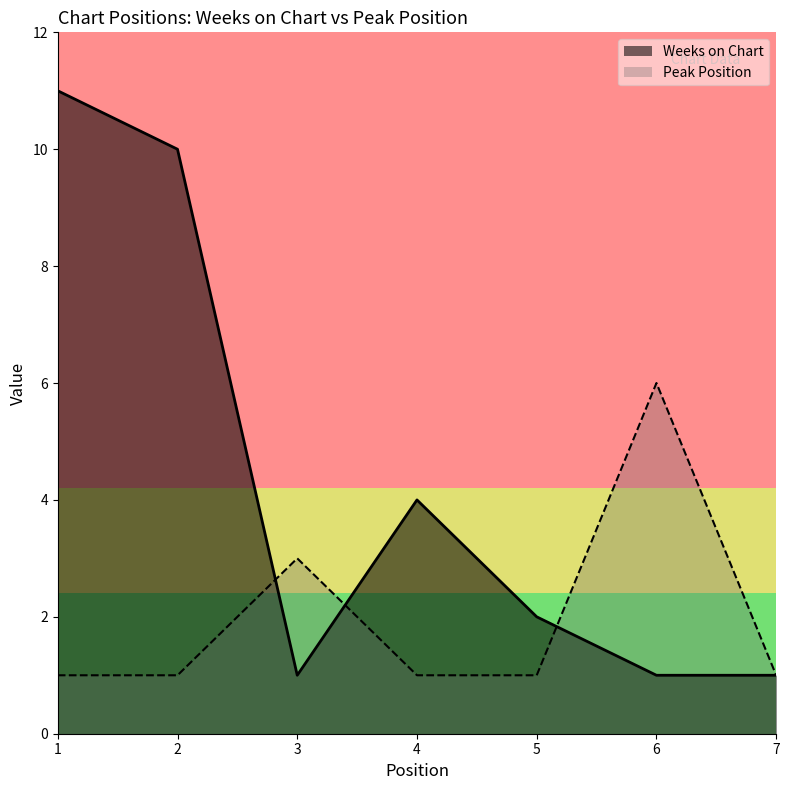

True or false: Weeks on Chart has a value of 3 at 4.

False